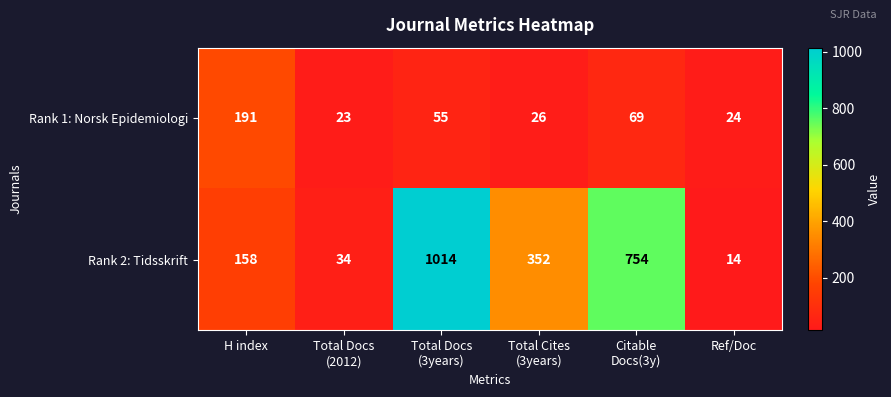

How many data points in Rank 2: Tidsskrift are less than 352?

3